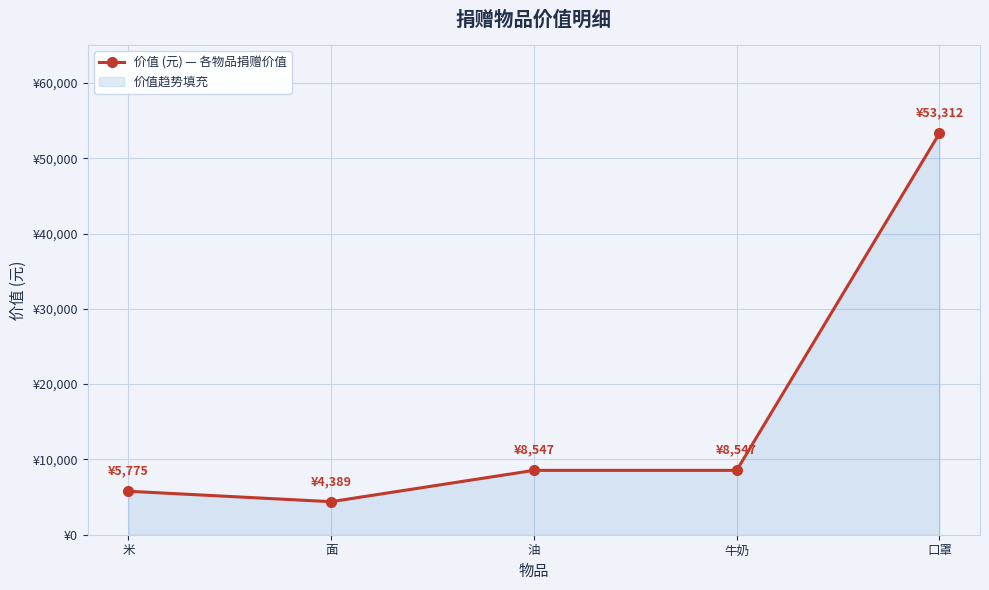

What is the label of the 4th point from the right?

面